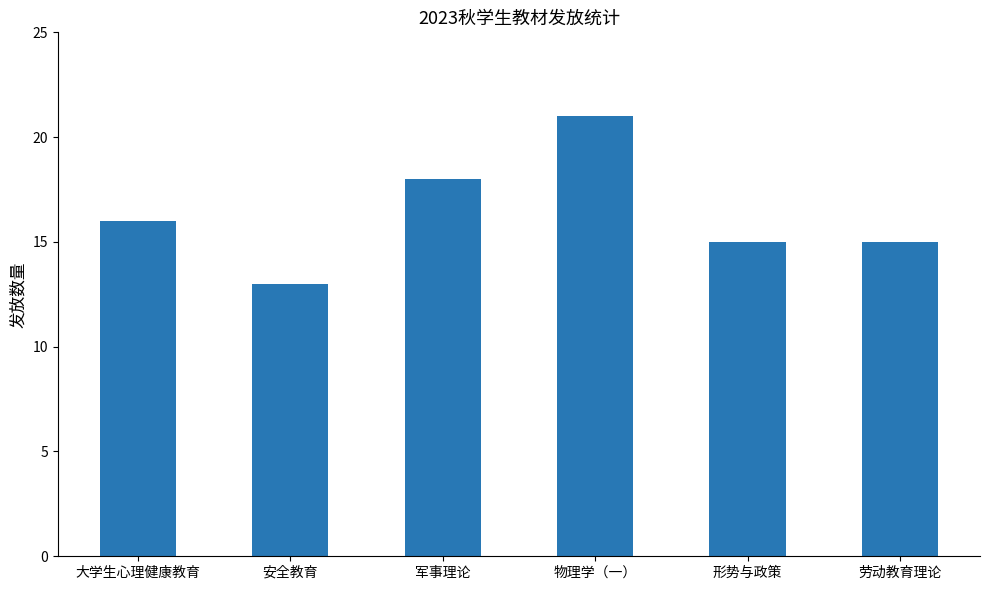

Are the bars grouped side by side (vs. stacked)?

No